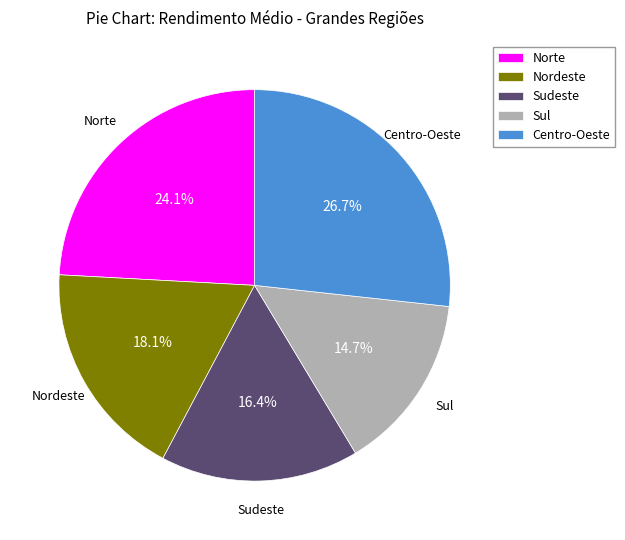

To the nearest percent, what is the difference between the largest and smallest slice percentages?

12%